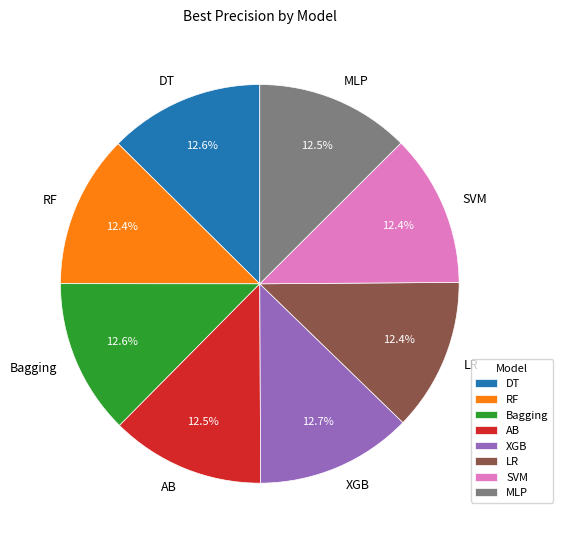

What percentage is the SVM slice, to the nearest percent?

12%